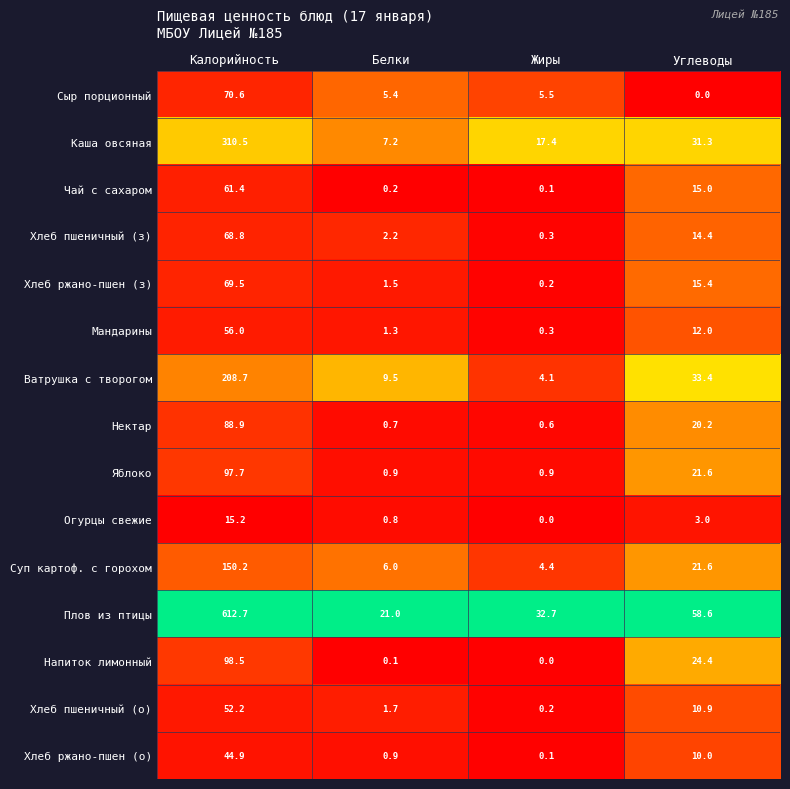

True or false: Мандарины has a value of 20.3 at Углеводы.

False